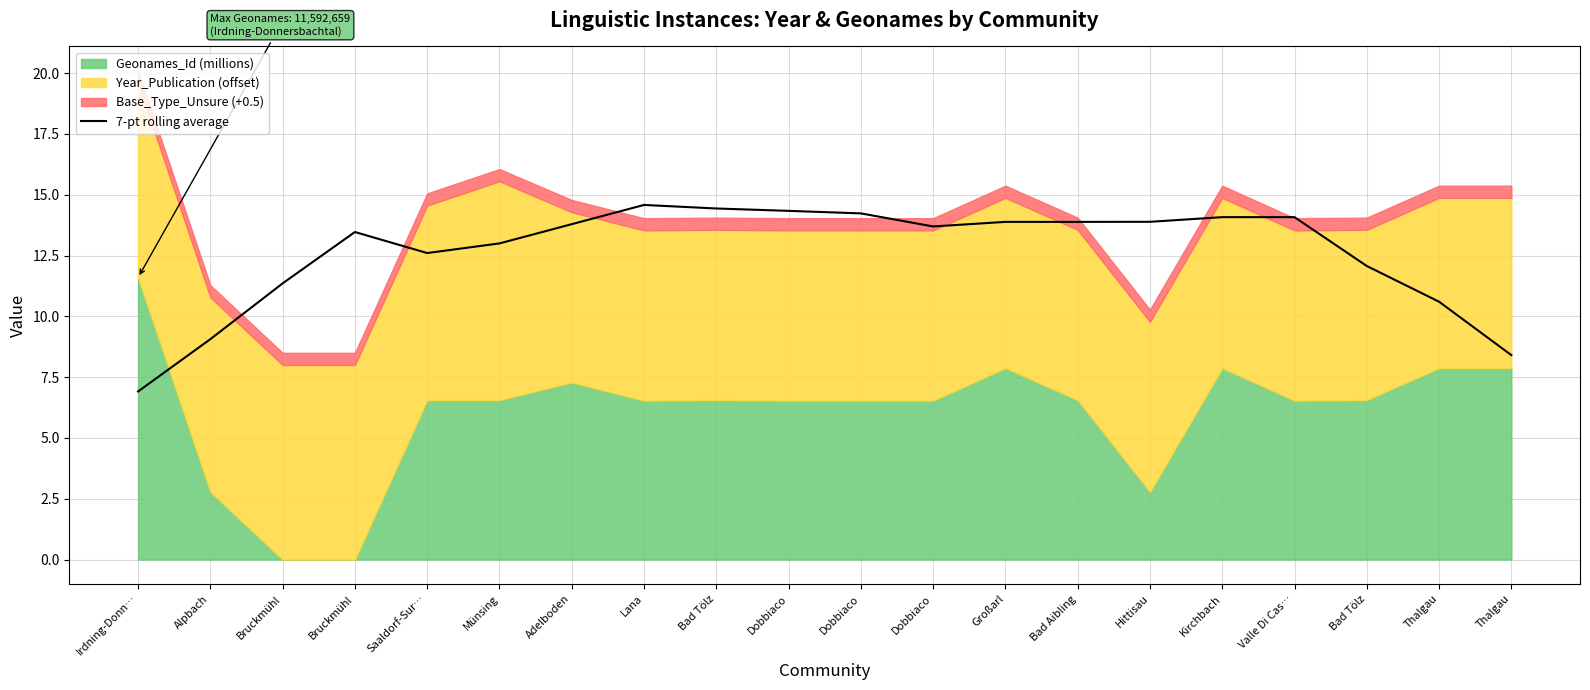

Reading left to right, extract all data points from this chart.

6.9	9.1	11.4	13.5	12.6	13.0	13.8	14.6	14.4	14.3	14.2	13.7	13.9	13.9	13.9	14.1	14.1	12.1	10.6	8.4